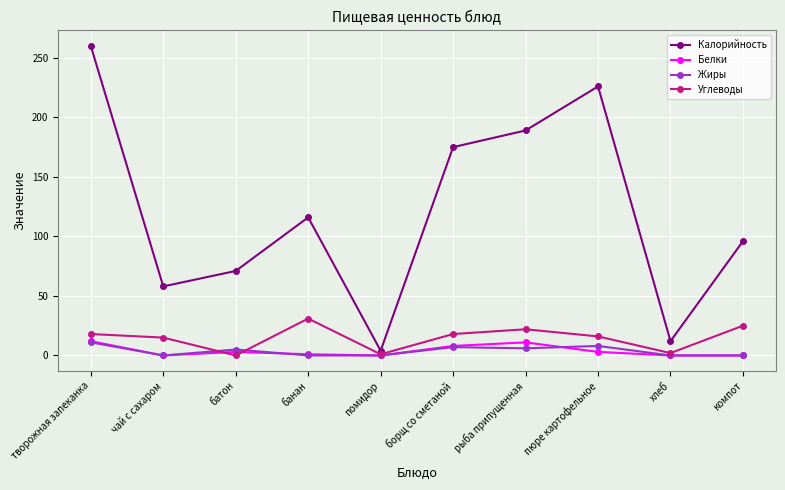

The Калорийность series shows 260 at творожная запеканка. True or false?

True